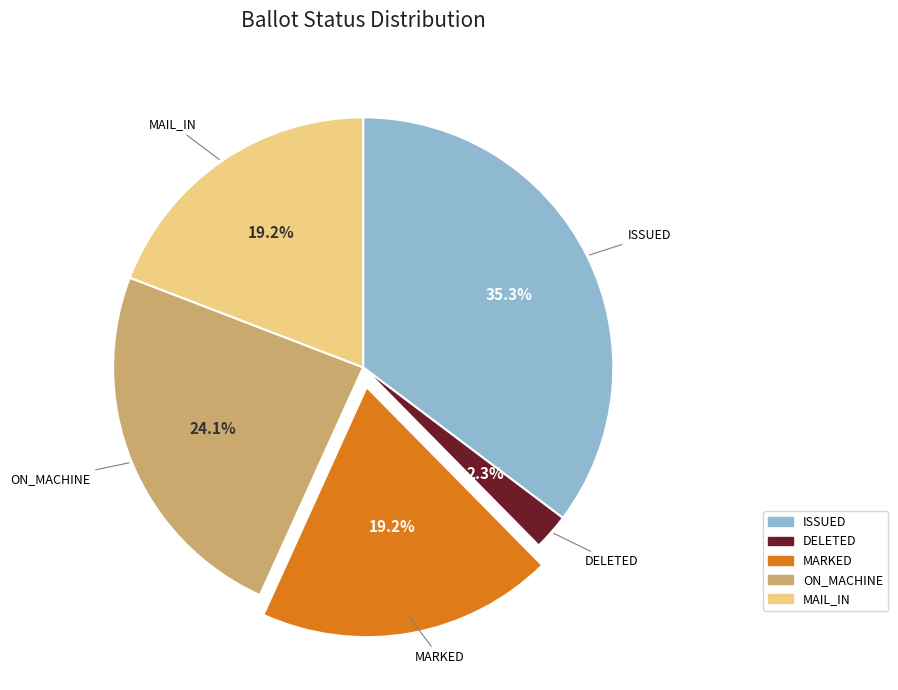

To the nearest percent, what portion does MAIL_IN represent?

19%